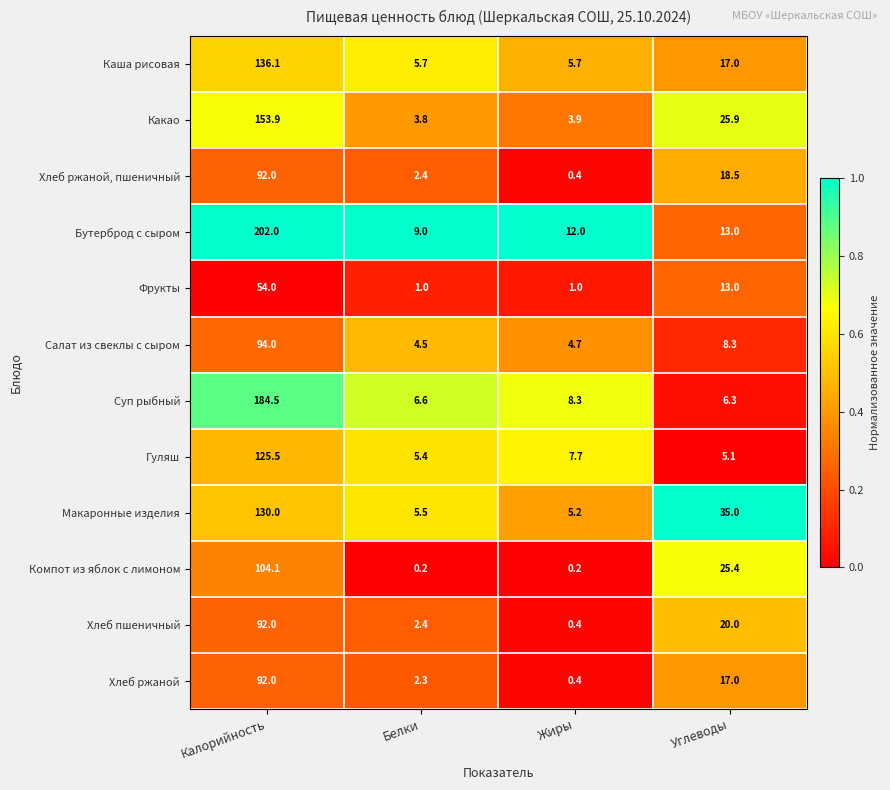

Where does the Салат из свеклы с сыром series first go above 8?

Калорийность